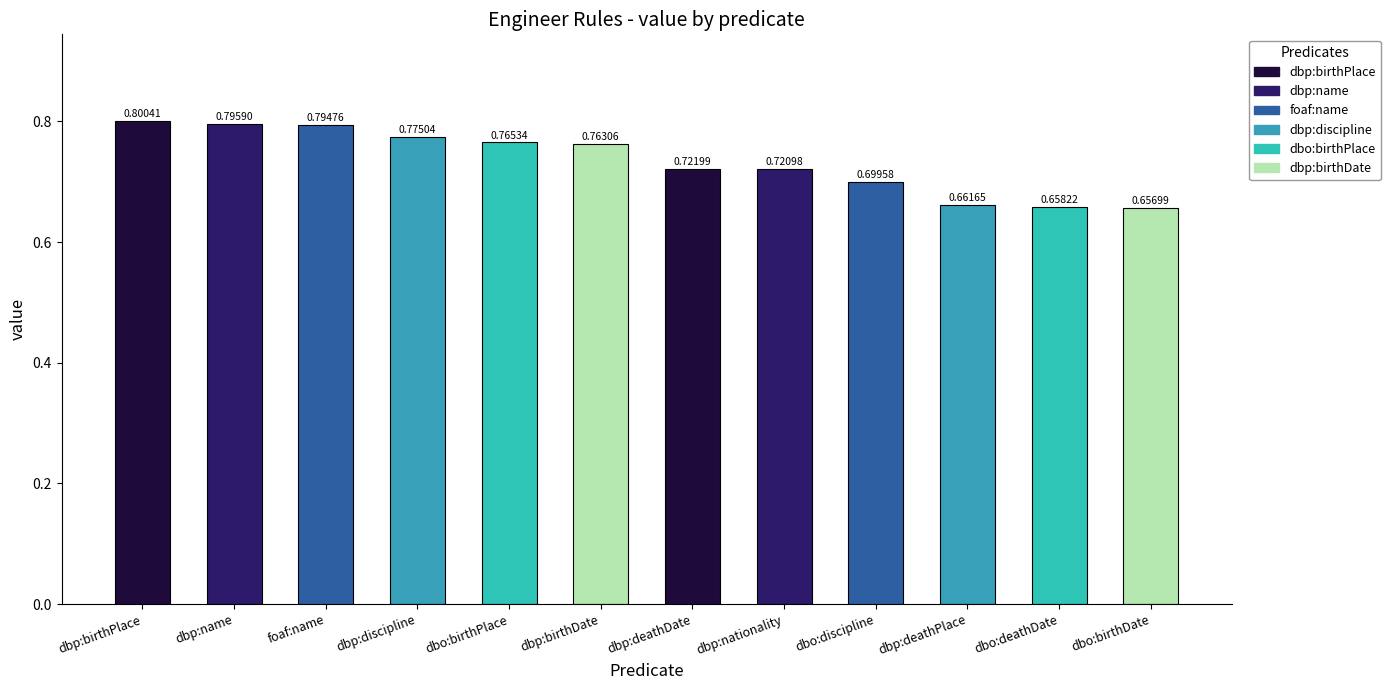

At which label is the value closest to 0?

dbo:birthDate